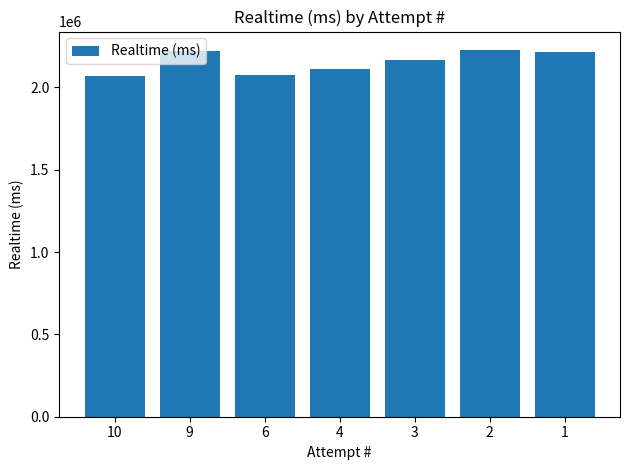

What is the maximum value shown in the chart?

2227644